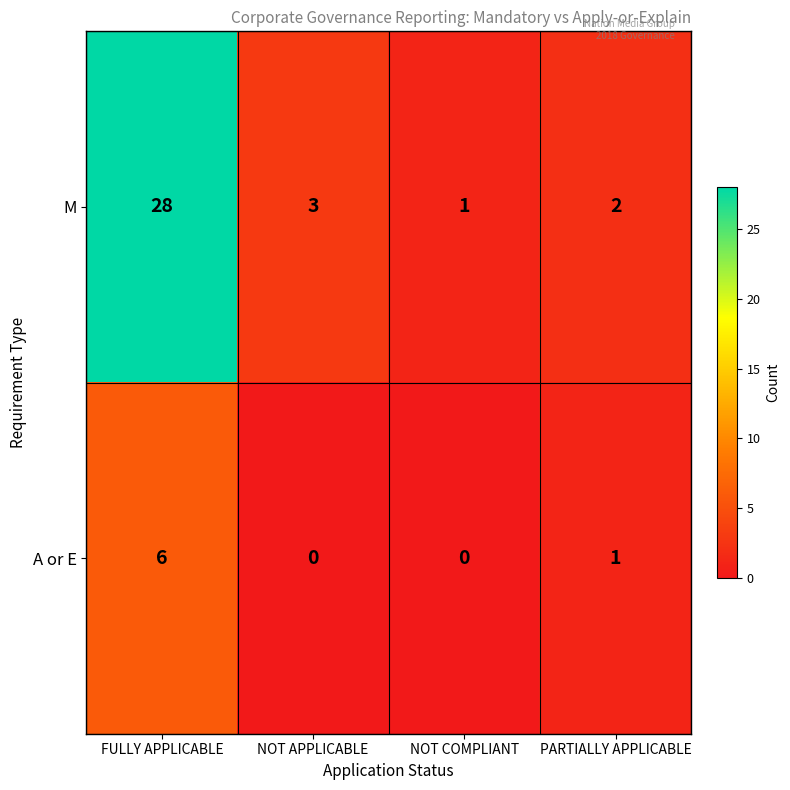

What is the spread (max minus min) of values at NOT COMPLIANT?

1